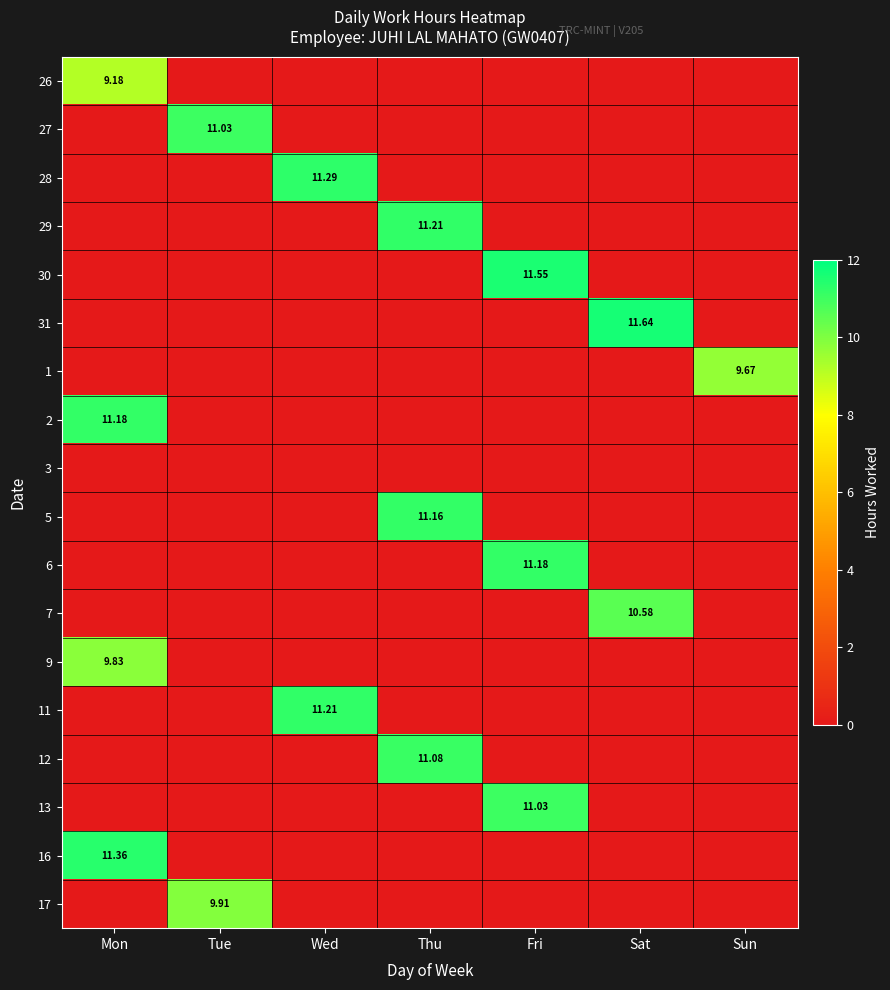

What is the sum of all 27 values?

11.0